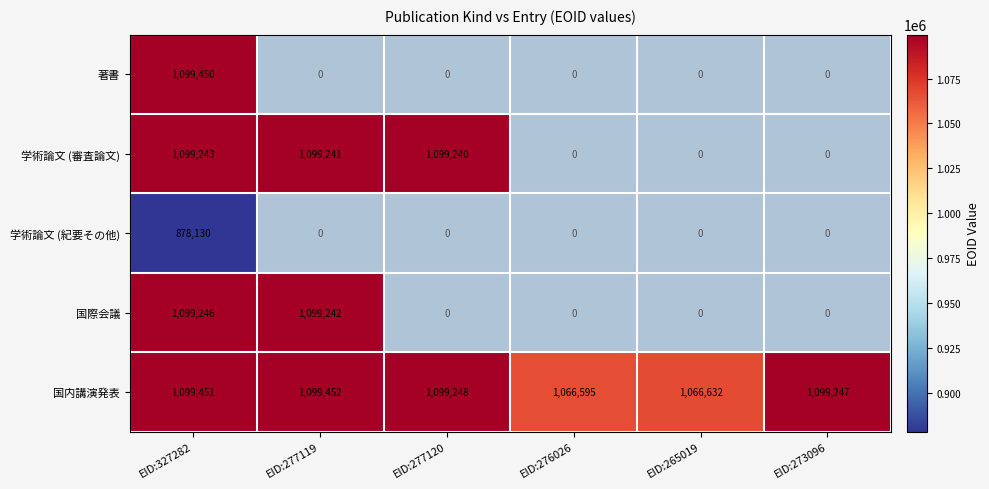

List the series in order of their peak value, highest first.

国内講演発表, 著書, 国際会議, 学術論文 (審査論文), 学術論文 (紀要その他)